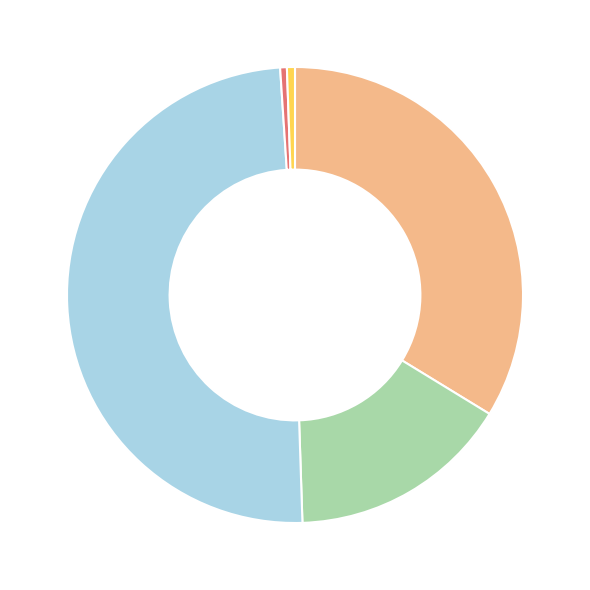

Is there a majority slice in this chart?

No